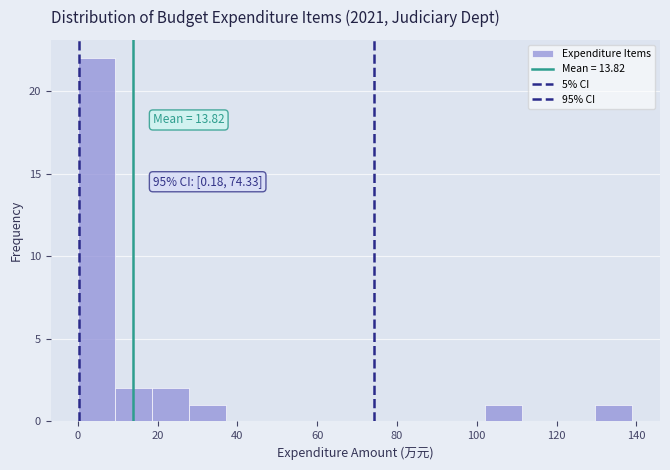

Which range on the x-axis has the tallest bar?

0 to 10